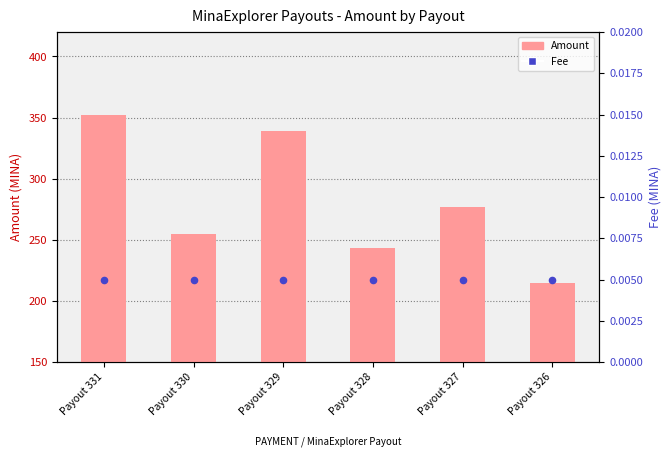

At which category is the sum across all series the highest?

Payout 331